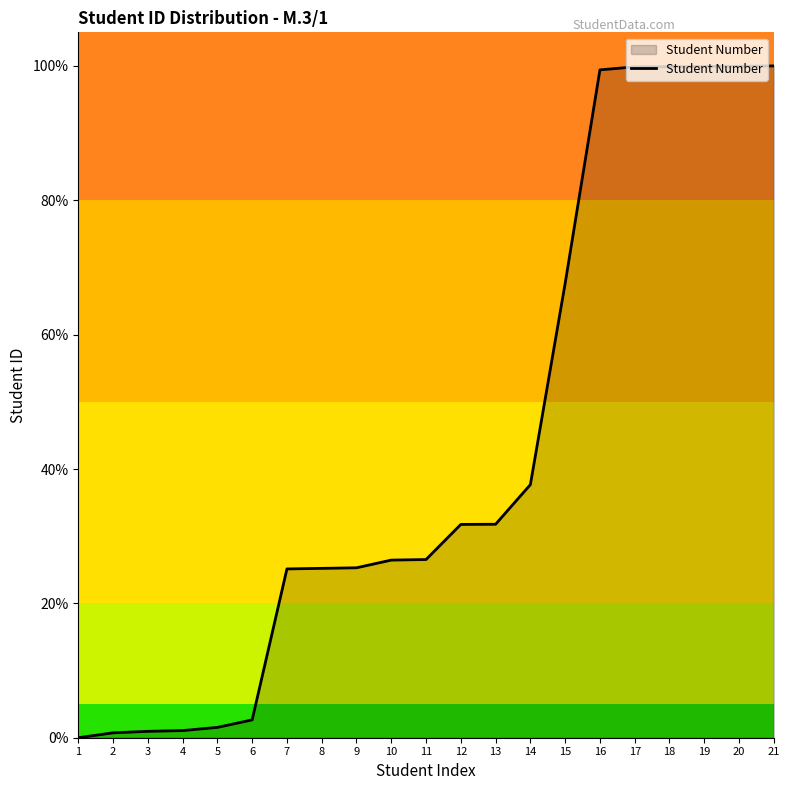

Count the number of categories in the chart.

21